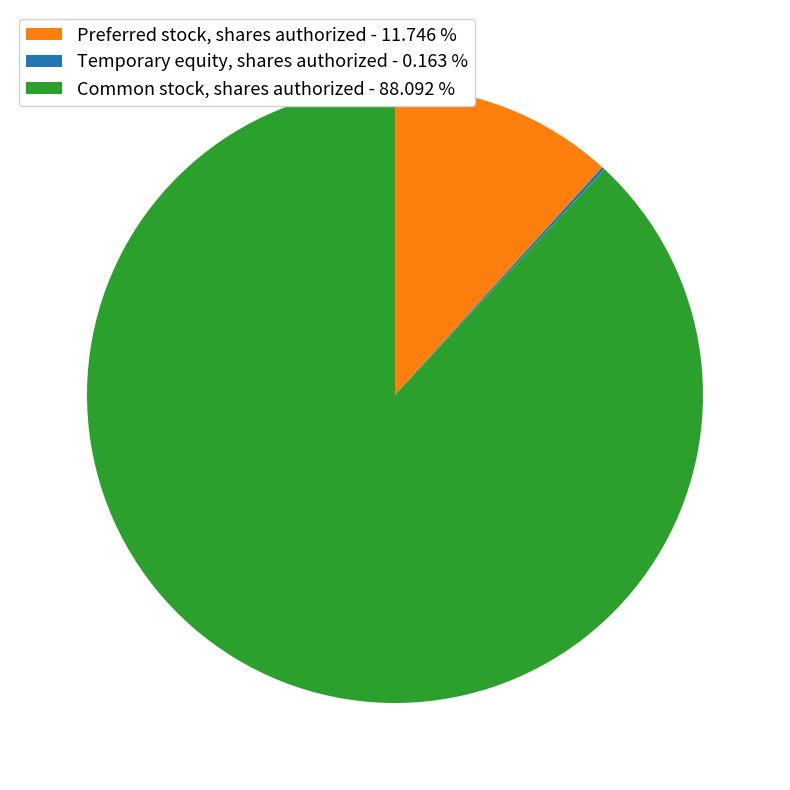

Is it true that Common stock, shares authorized is 88% of the pie?

True